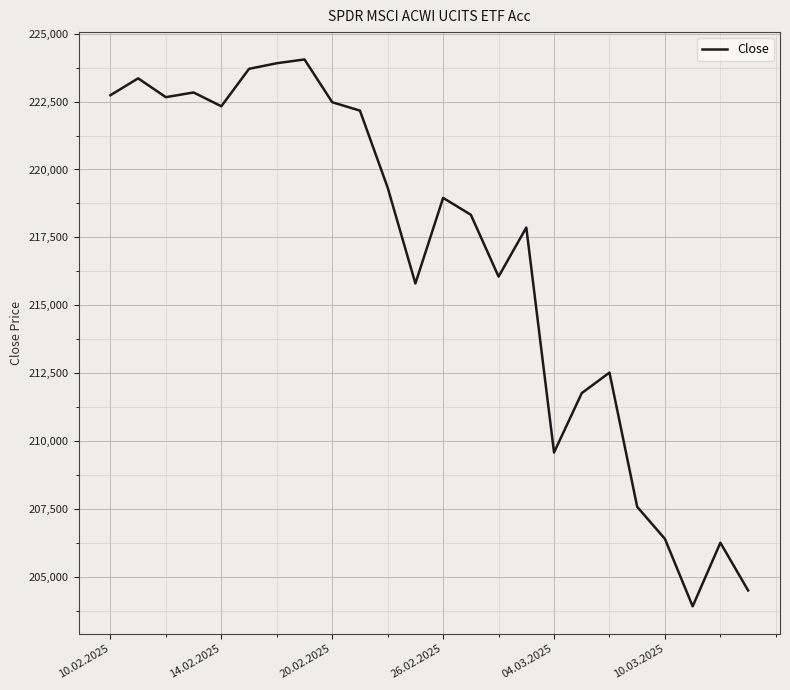

What is the minimum value shown in the chart?

203910